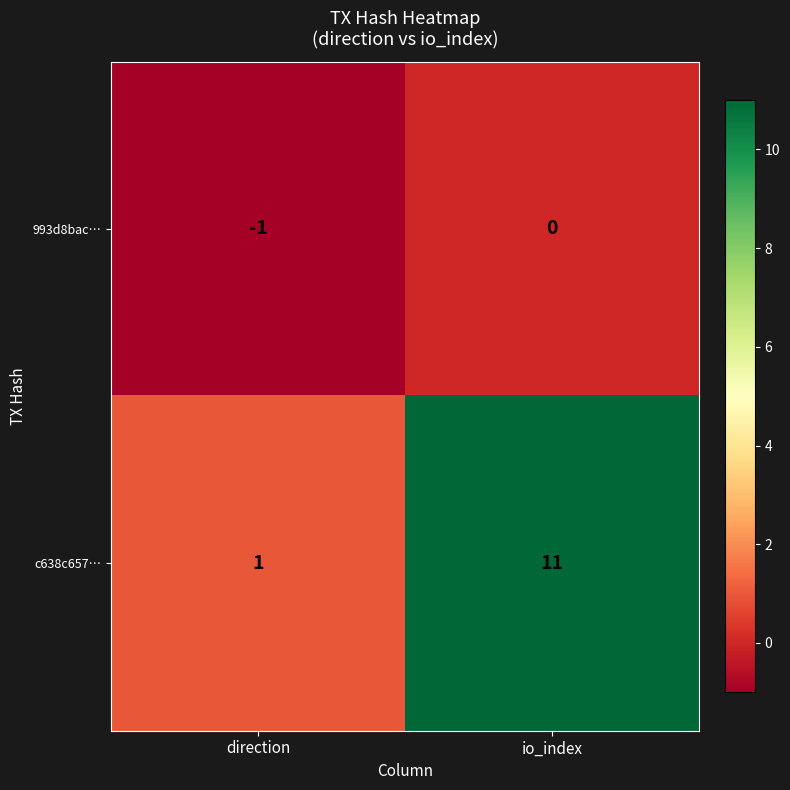

Where is 993d8bac… nearest to the value 0?

io_index